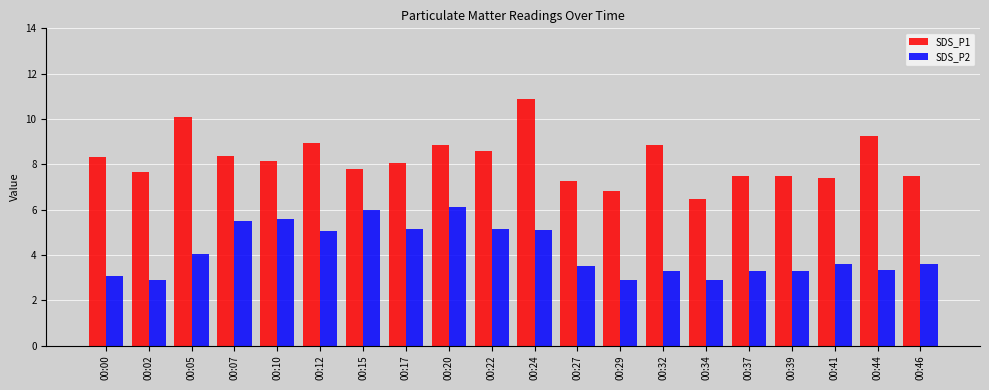

What is the spread (max minus min) of values at 00:39?

4.2